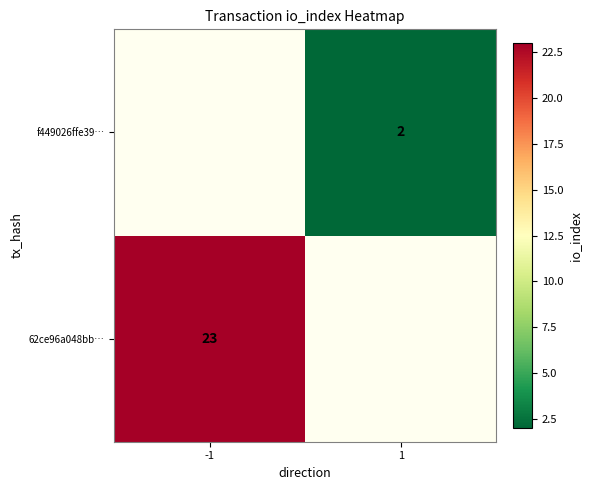

How many data points does each series have?

2